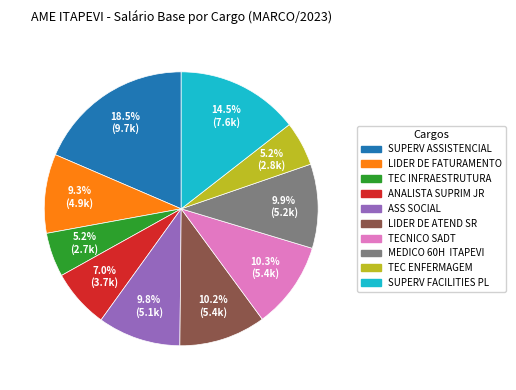

What is the ratio of the value at ANALISTA SUPRIM JR to the value at ASS SOCIAL?

0.7